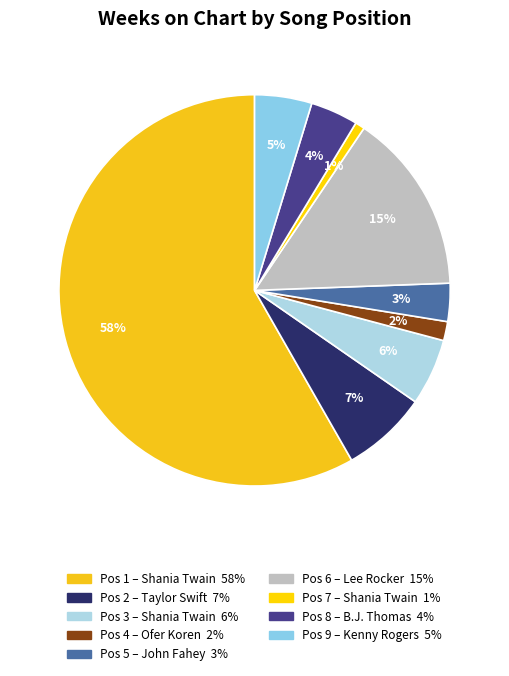

How many slices are in this pie chart?

9